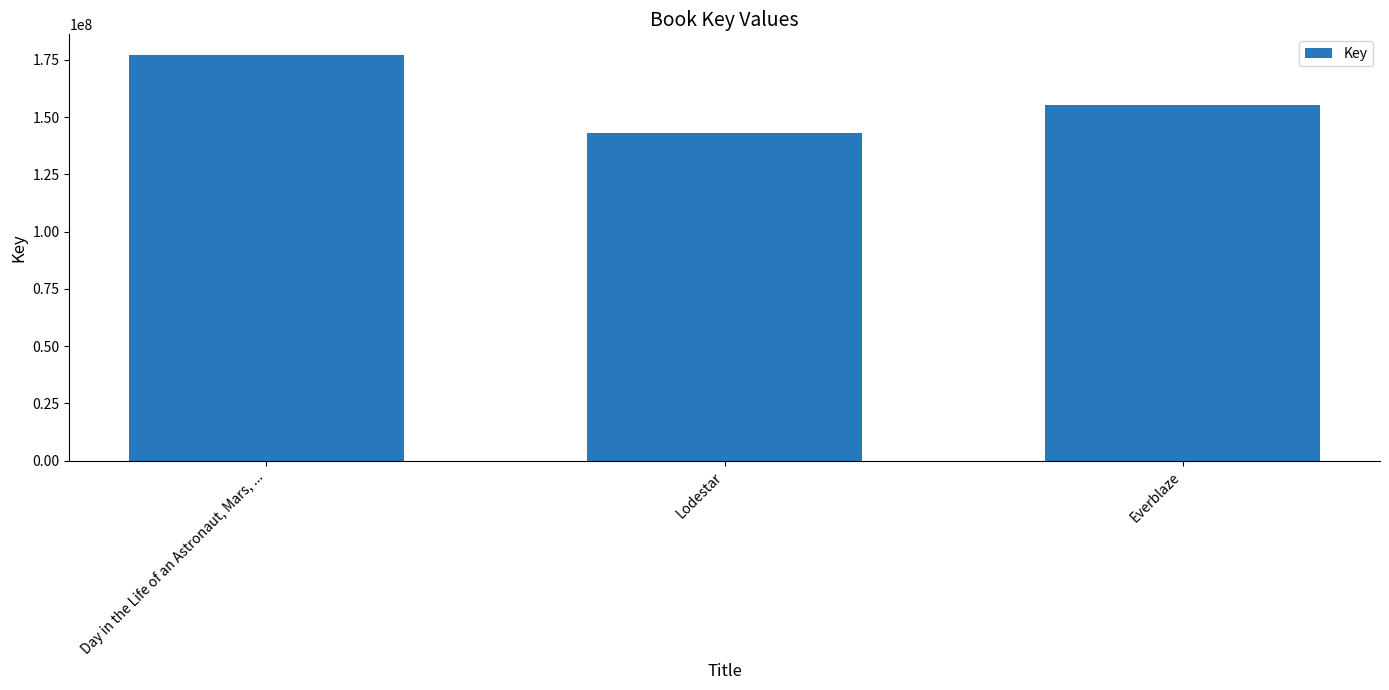

What is the minimum value shown in the chart?

142966836